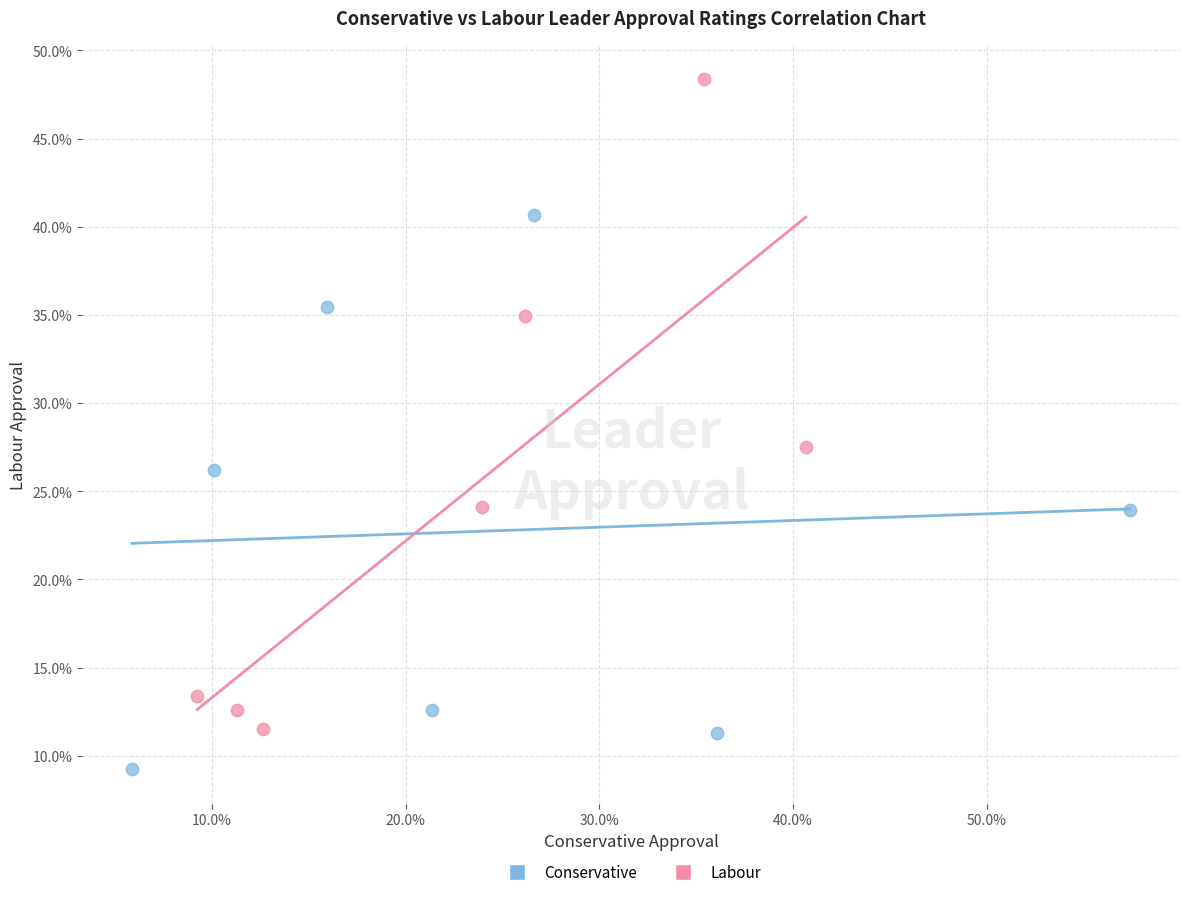

Which series contains the lowest Y value?

Conservative